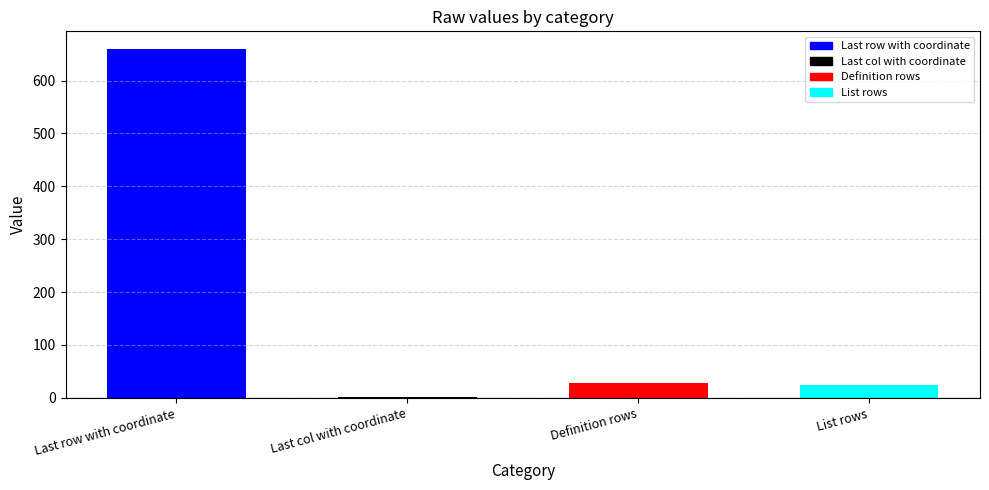

True or false: the data shows 660 at Last row with coordinate.

True